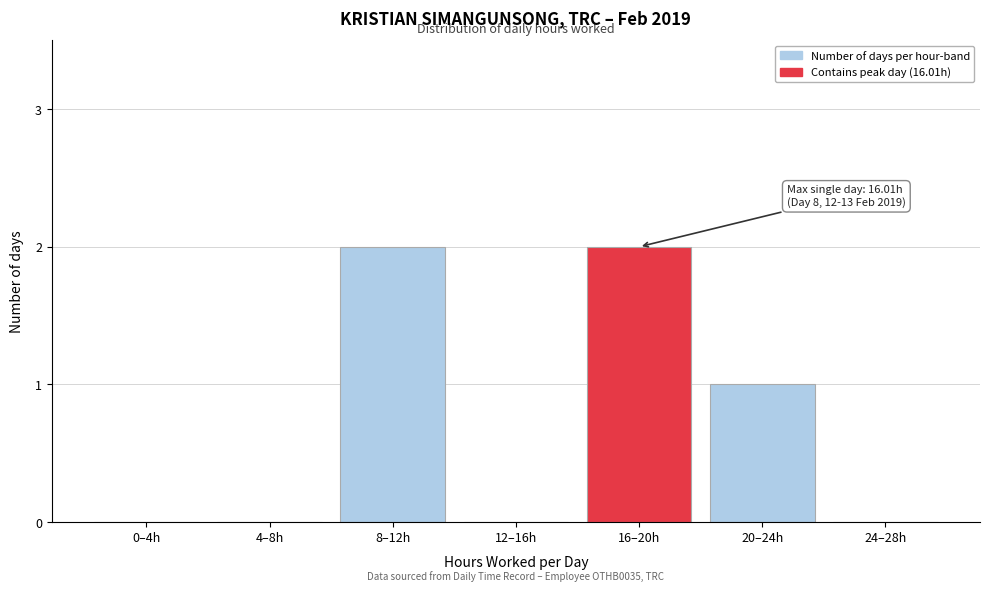

Reading left to right, extract all data points from this chart.

0–4h=0	4–8h=0	8–12h=2	12–16h=0	16–20h=2	20–24h=1	24–28h=0